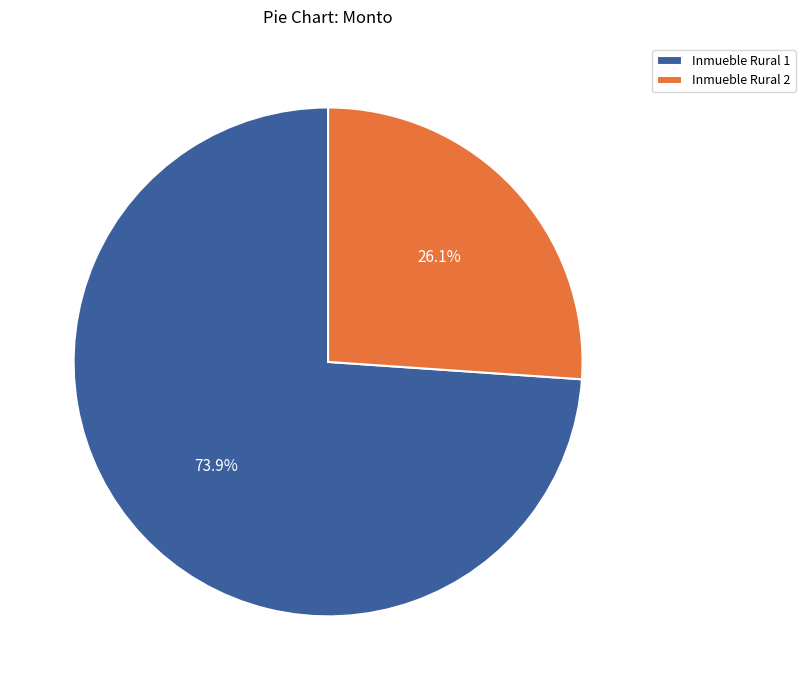

True or false: Inmueble Rural 1 accounts for 74% of the total.

True